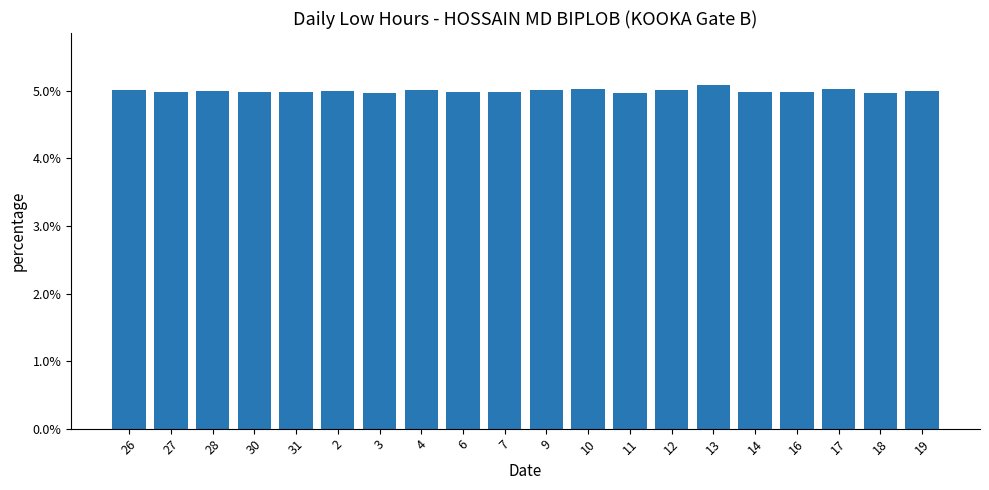

List the labels in order of value, largest first.

13, 10, 17, 12, 26, 4, 9, 19, 28, 2, 31, 6, 7, 30, 16, 14, 27, 18, 11, 3